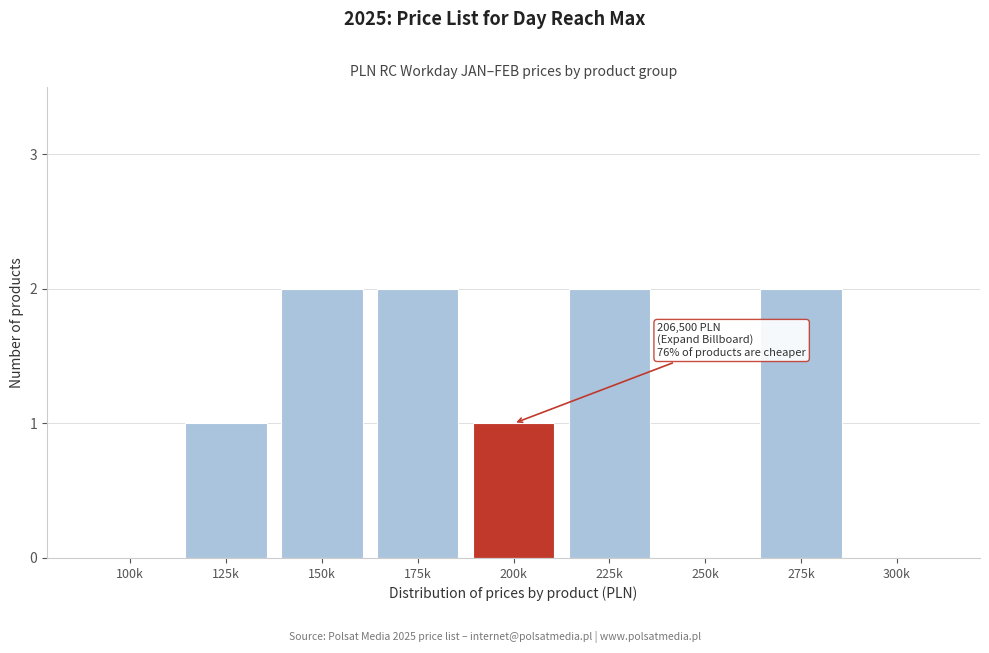

Reading left to right, list all the values displayed in this chart.

100k=0	125k=1	150k=2	175k=2	200k=1	225k=2	250k=0	275k=2	300k=0